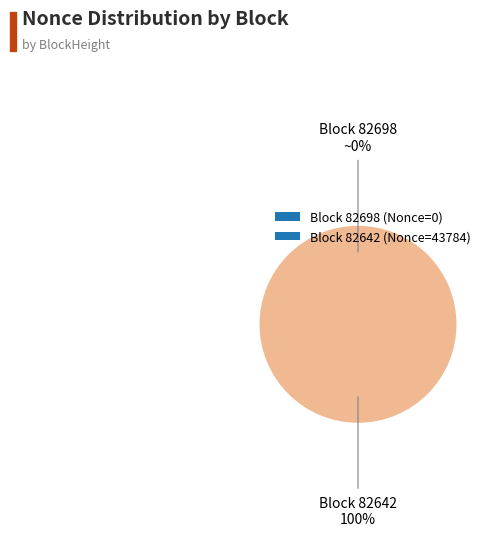

How many slices are in this pie chart?

2